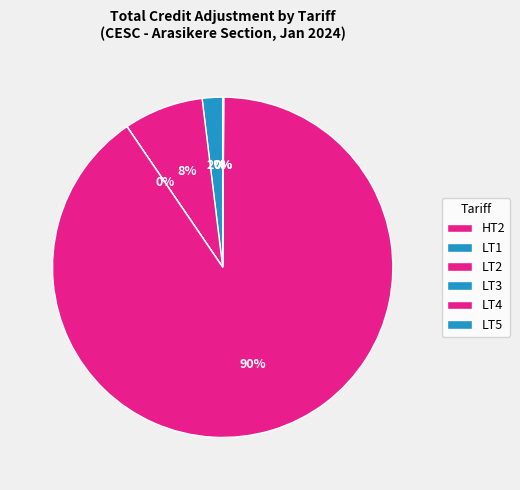

Rank the categories by value from highest to lowest.

LT4, LT2, LT1, LT5, HT2, LT3